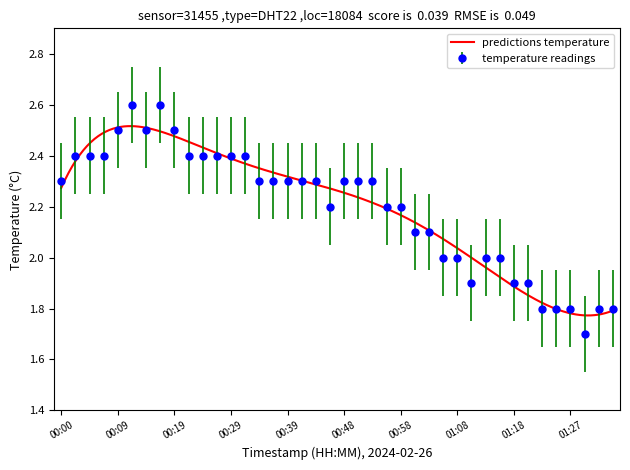

At which category does the chart reach its peak across all series?

00:12